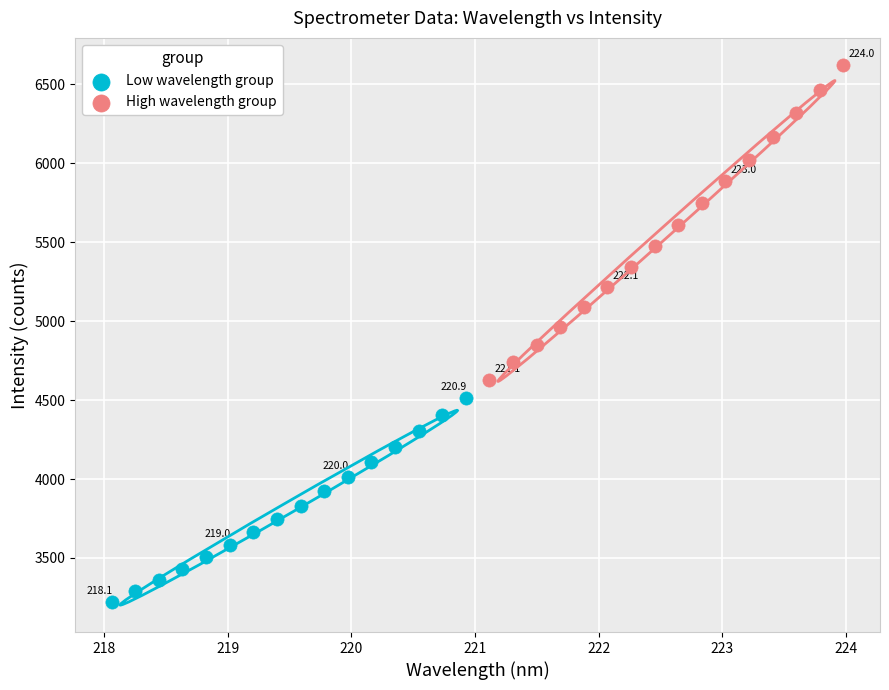

Which series has the largest Y range (max minus min)?

High wavelength group